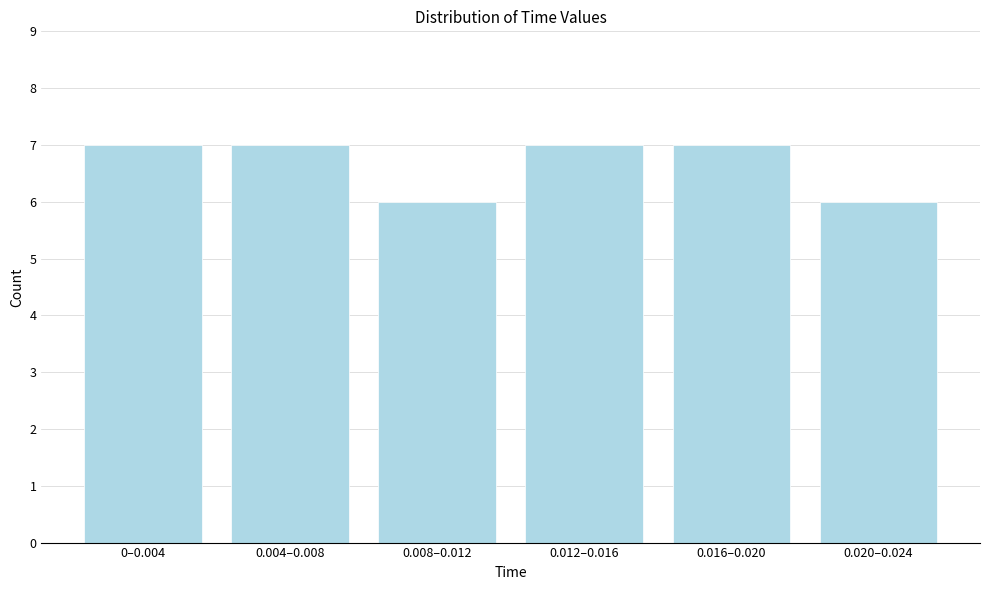

Reading left to right, list all the values displayed in this chart.

7	7	6	7	7	6